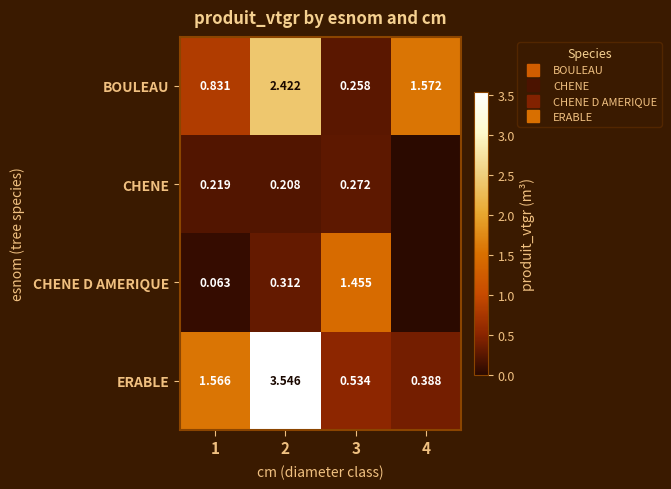

Which series changed the most between 2 and 4?

ERABLE